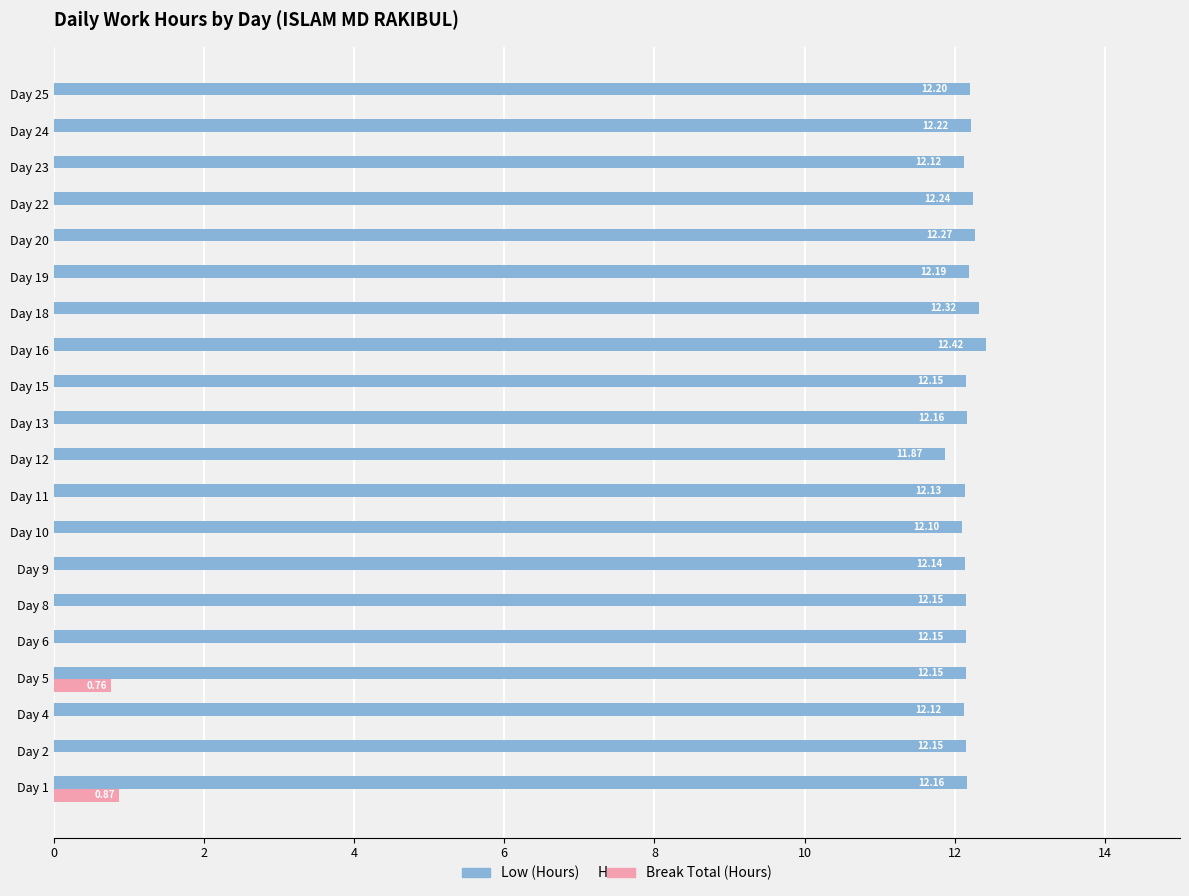

Is the value of Low (Hours) at Day 23 greater than the value of Break Total (Hours) at Day 6?

Yes